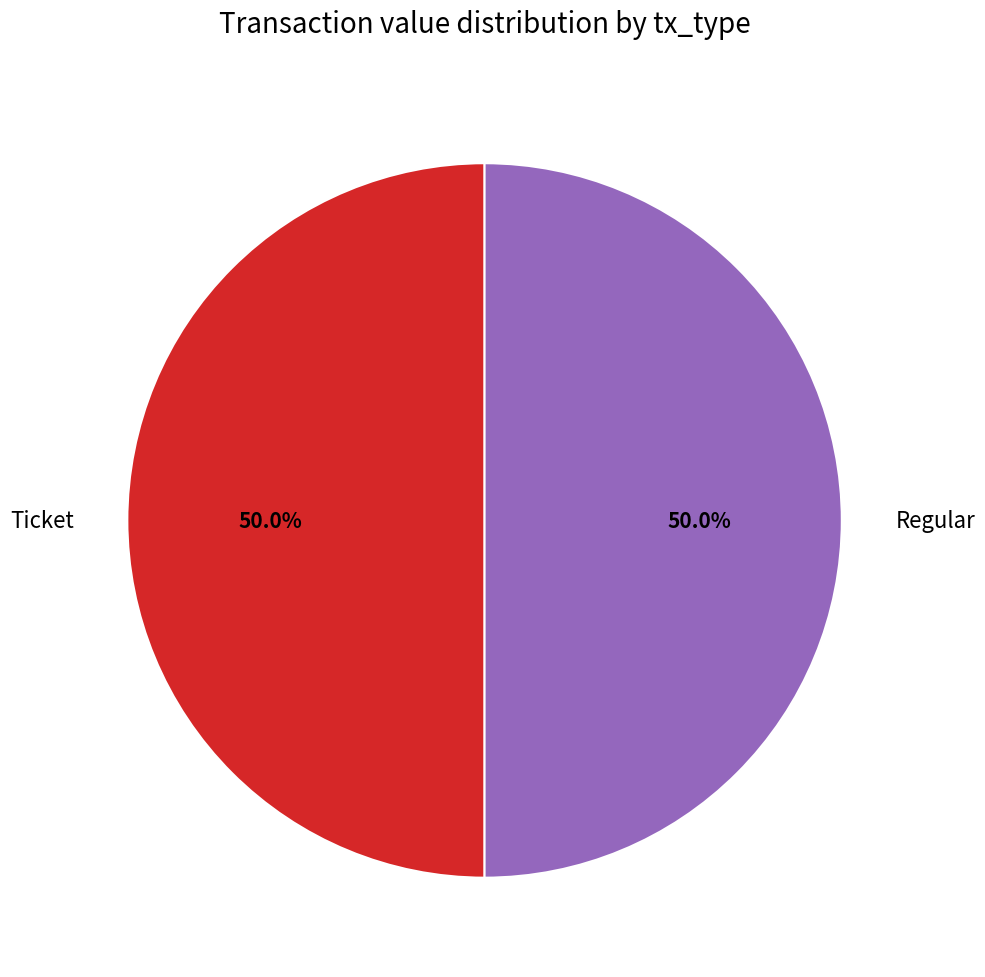

Approximately how many times larger is the value at Ticket compared to Regular?

1.0